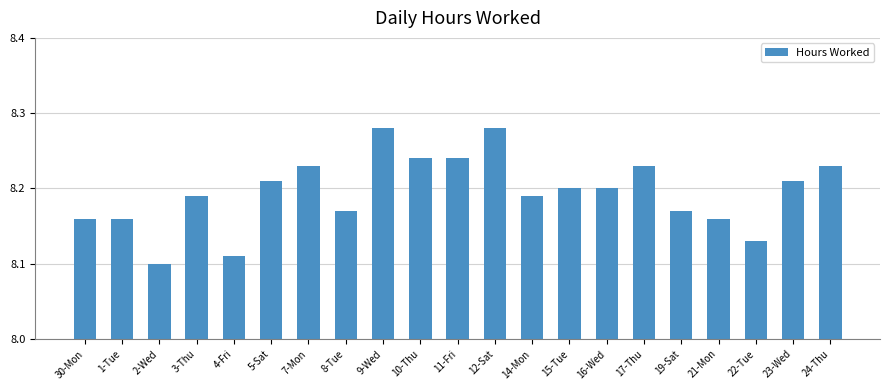

Where is the data nearest to the value 8?

2-Wed